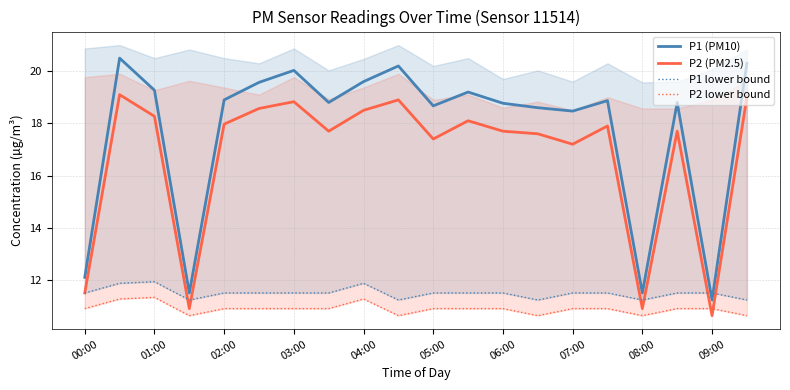

Does the chart have visible grid lines?

Yes